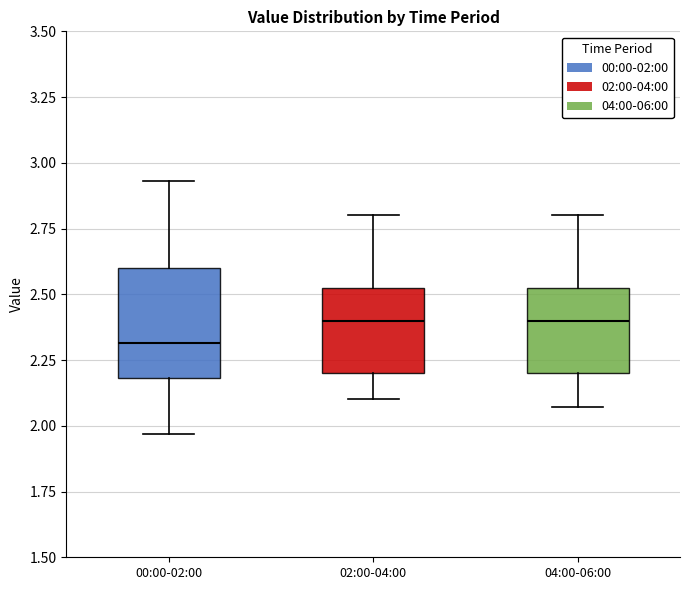

Reading left to right, read every box against the y-axis: the position of its median line, the range the box covers, and the ends of its whiskers. The values are not printed on the chart, so give them approximately, as read against the axis.

00:00-02:00: median 2.30, box 2.20 to 2.60, whiskers 1.95 to 2.95
02:00-04:00: median 2.40, box 2.20 to 2.55, whiskers 2.10 to 2.80
04:00-06:00: median 2.40, box 2.20 to 2.55, whiskers 2.05 to 2.80